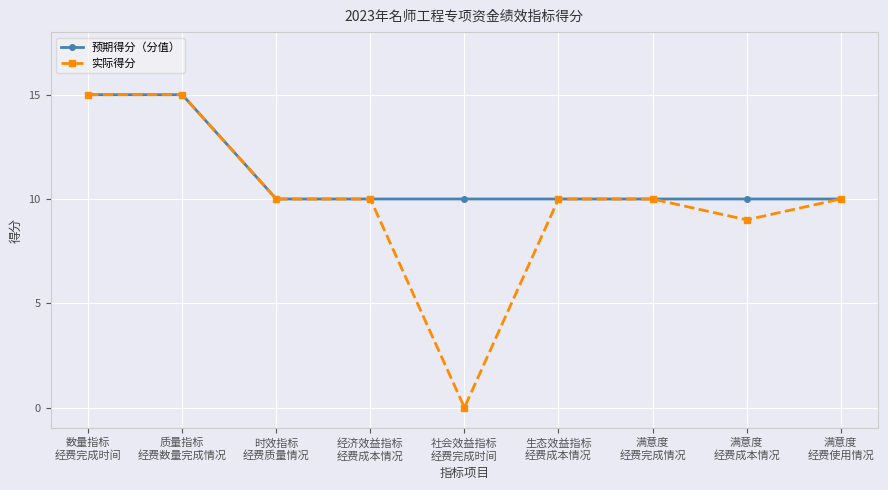

What is the maximum value for 实际得分?

15